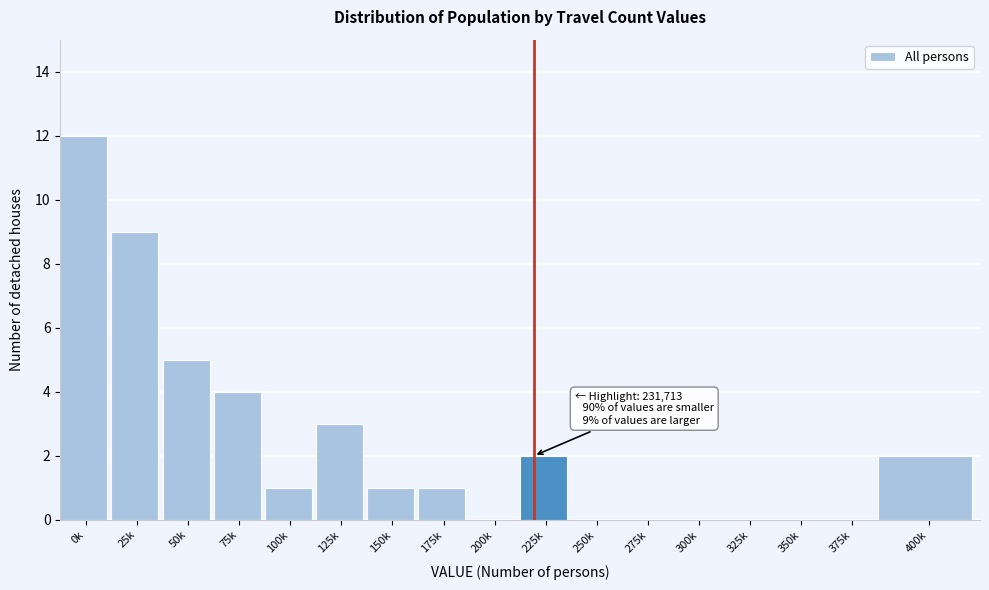

Reading left to right, what are all the values shown in this chart?

0k=12	25k=9	50k=5	75k=4	100k=1	125k=3	150k=1	175k=1	200k=0	225k=2	250k=0	275k=0	300k=0	325k=0	350k=0	375k=0	400k=2